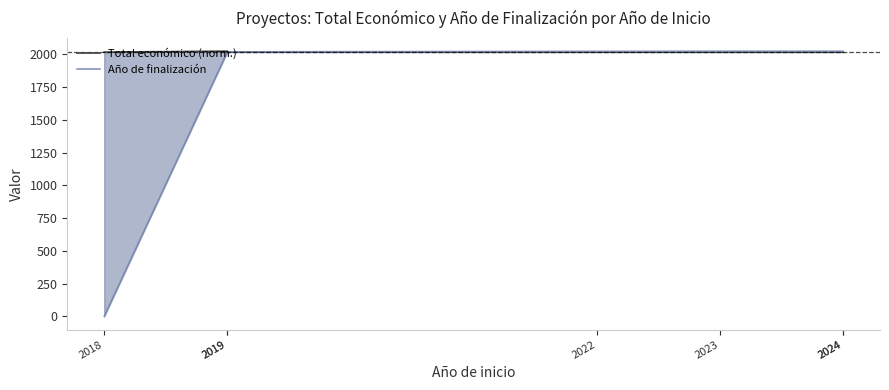

How many times do Año de finalización and Total económico (norm.) cross each other?

1